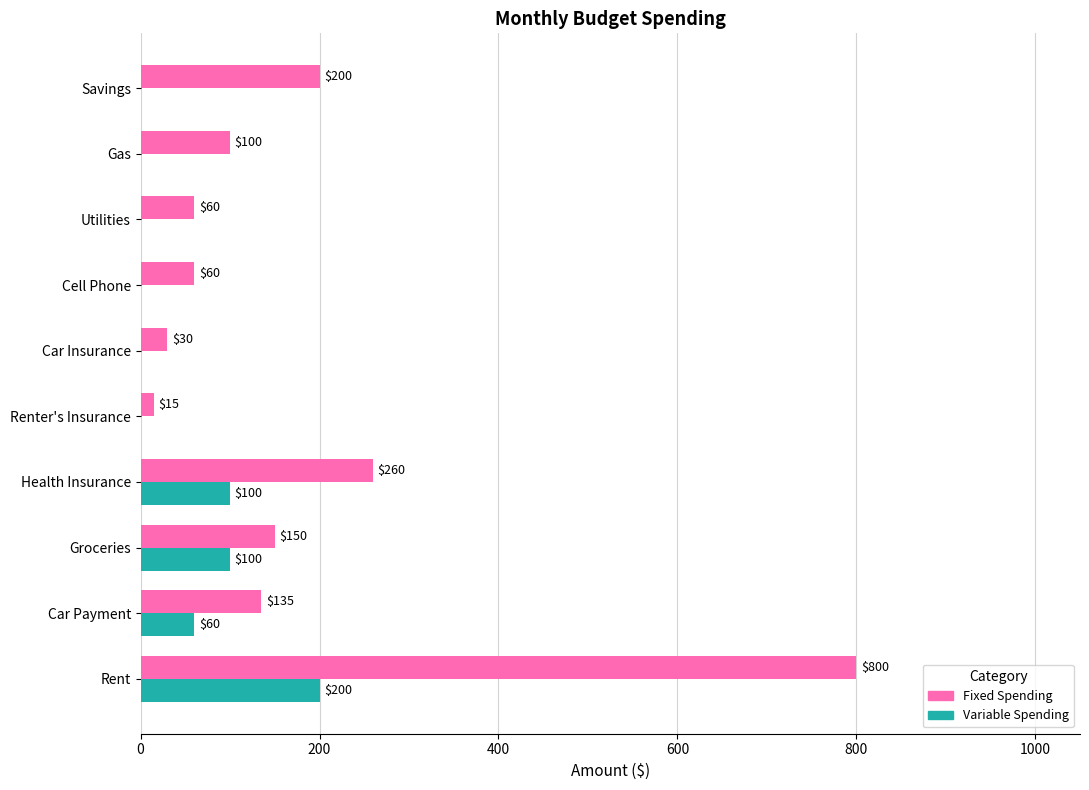

What is the highest value of the Variable Spending series?

200